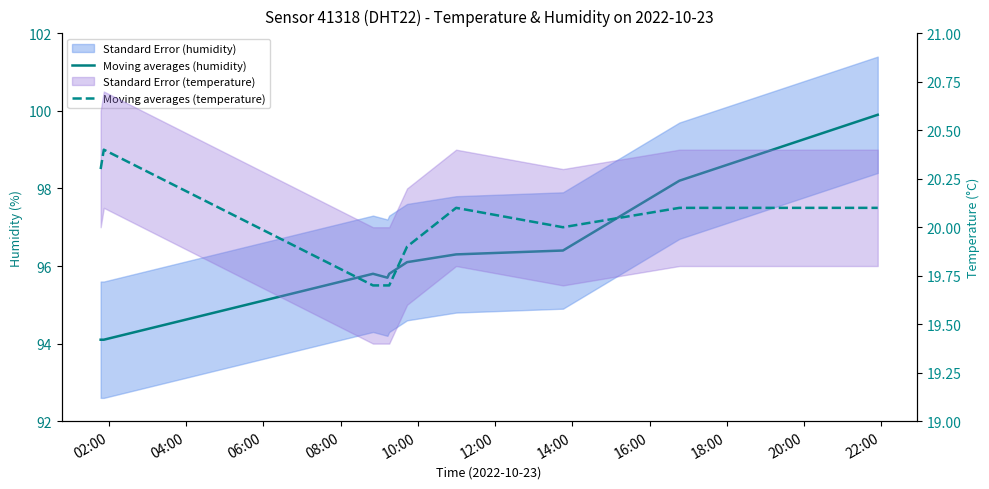

Which series has the largest total across all categories?

Moving averages (humidity)